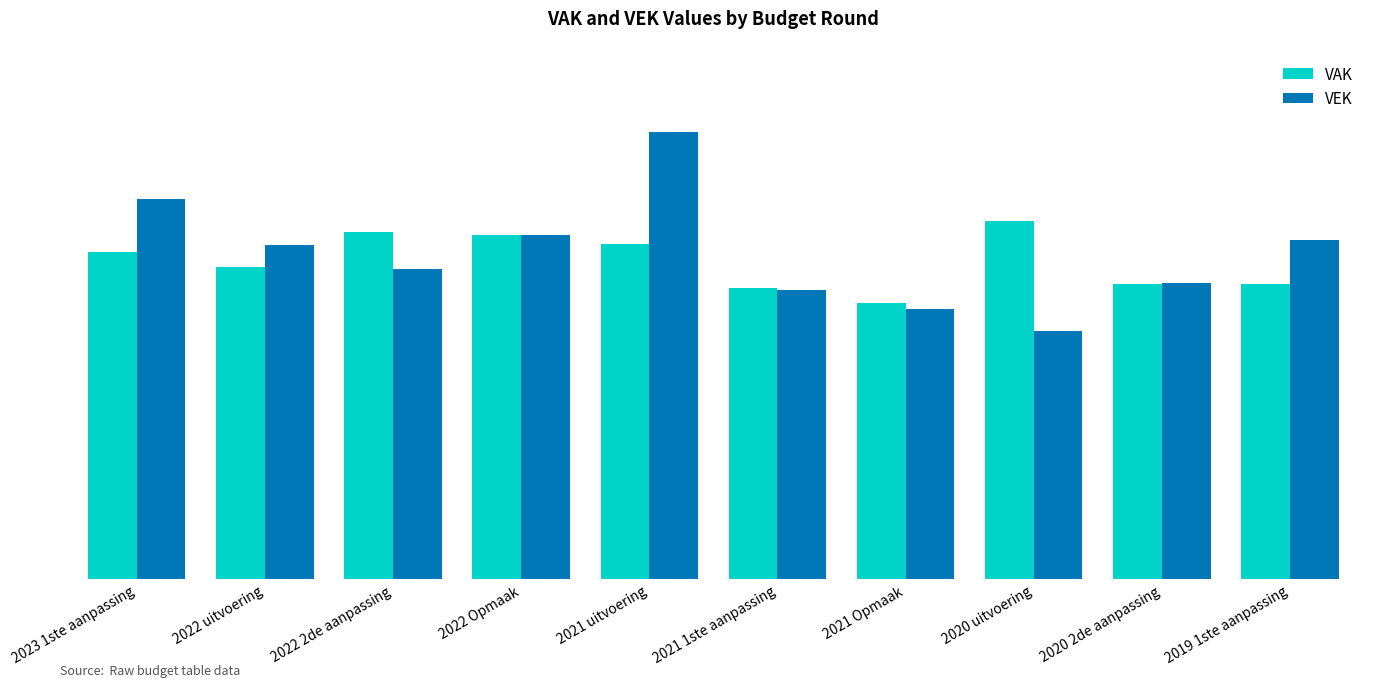

Between 2022 2de aanpassing and 2020 2de aanpassing, which series saw the biggest shift?

VAK